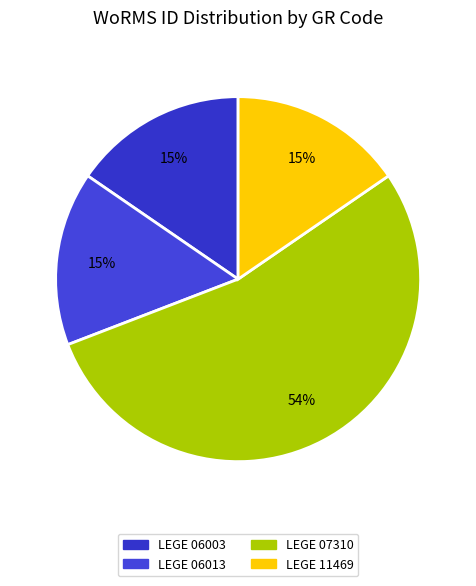

What percentage is the LEGE 06003 slice, to the nearest percent?

15%